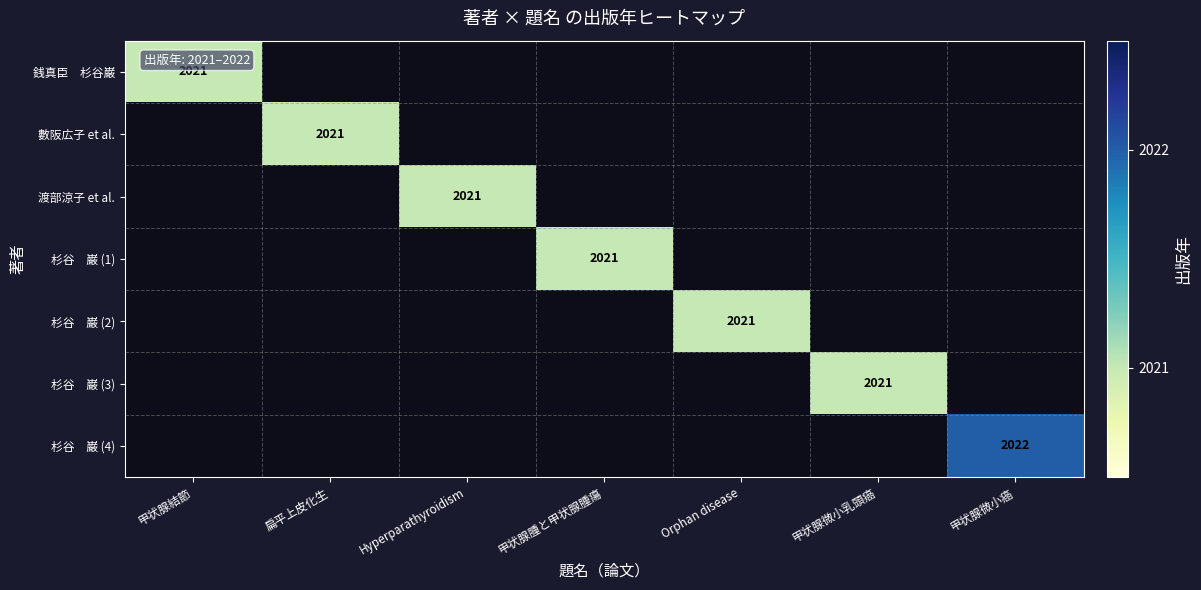

Is the value of 杉谷 巌 (1) at 甲状腺腫と甲状腺腫瘍 greater than the value of 銭真臣 杉谷巌 at 甲状腺結節?

No